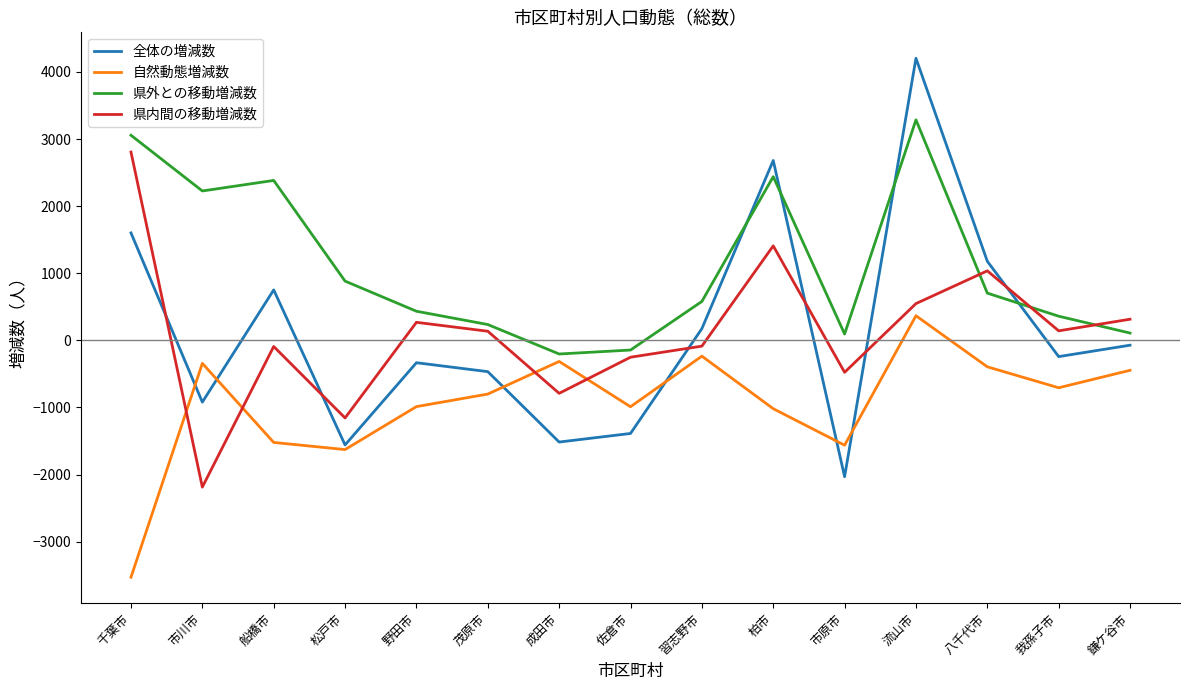

Which series has the largest total across all categories?

県外との移動増減数